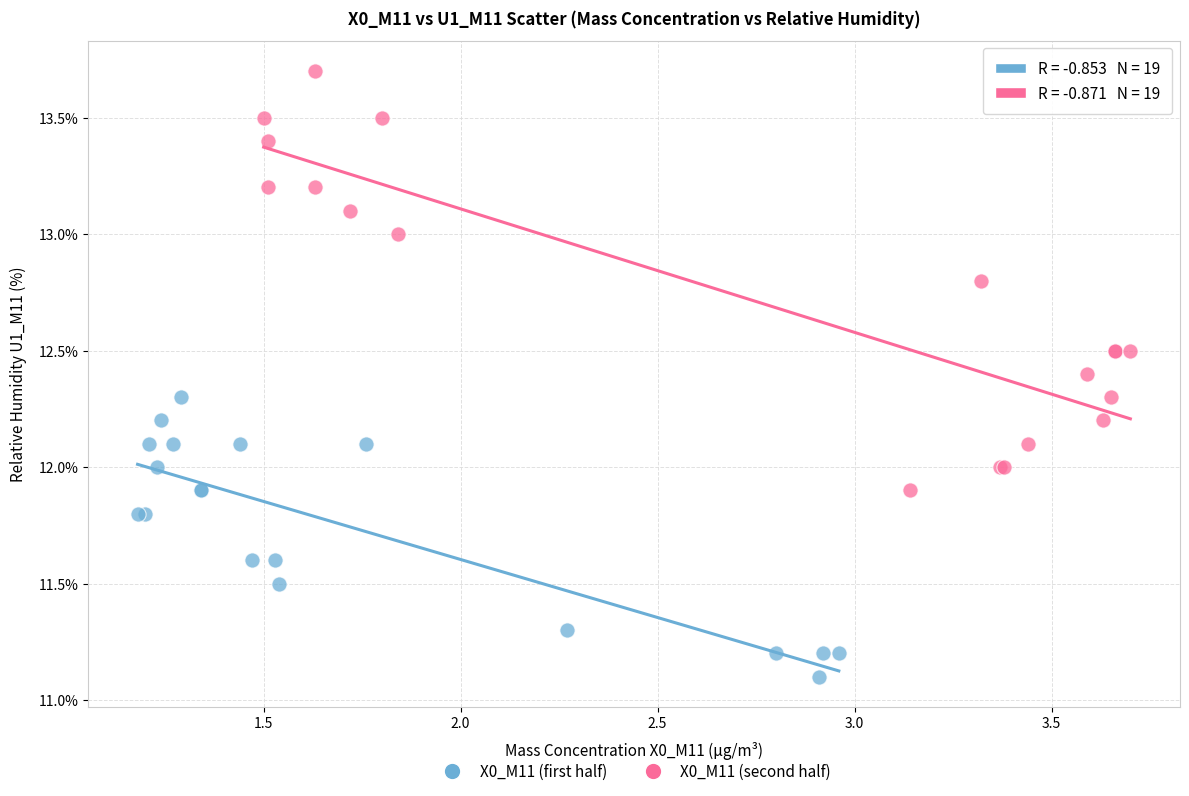

Which series reaches the maximum Y coordinate?

X0_M11 (second half)